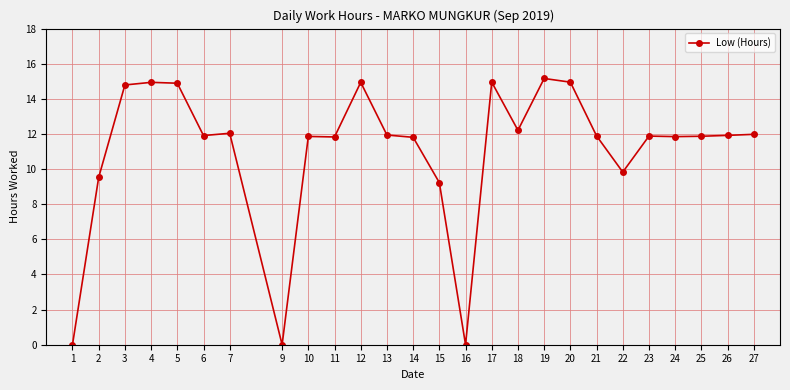

The value at 9 is 0.0. True or false?

True